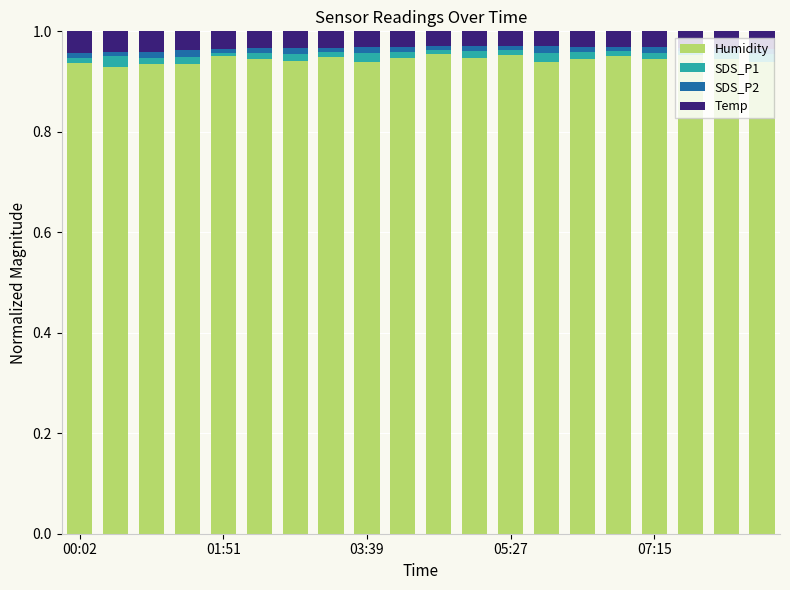

How many categories are shown in the chart?

20